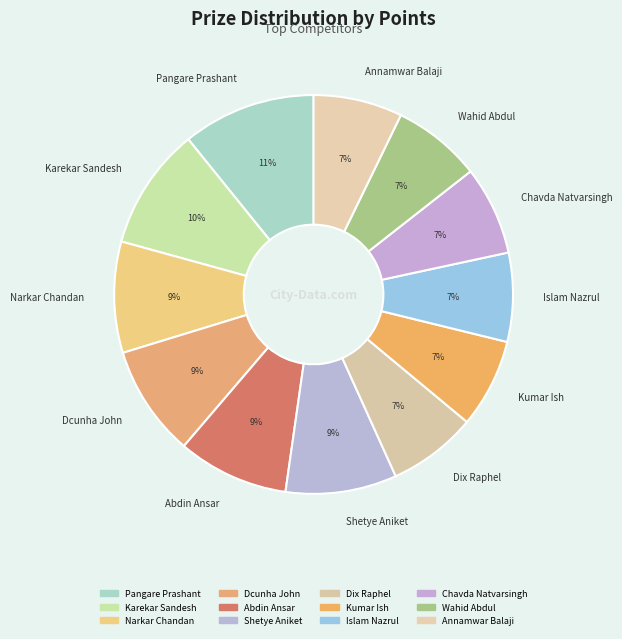

To the nearest percent, what percentage of the pie is Karekar Sandesh?

10%